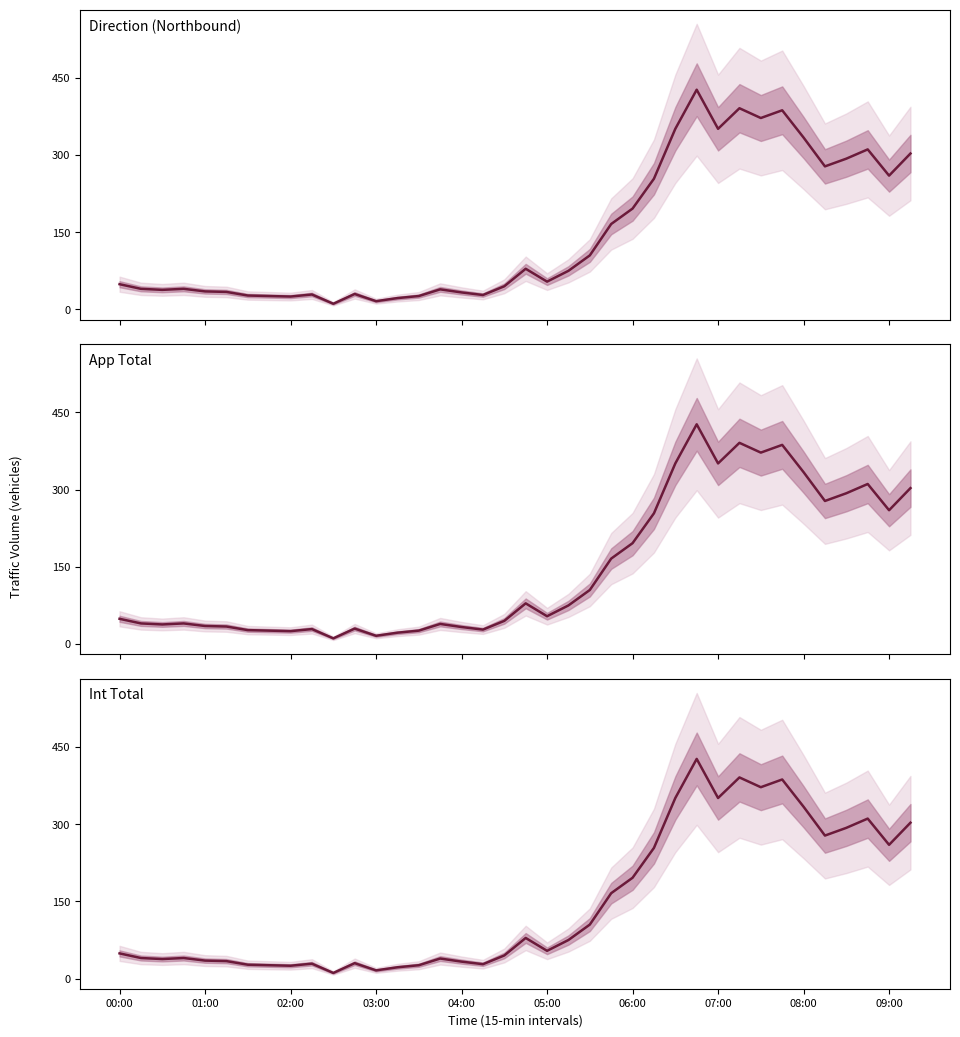

What is the maximum value for Direction (Northbound)?

427